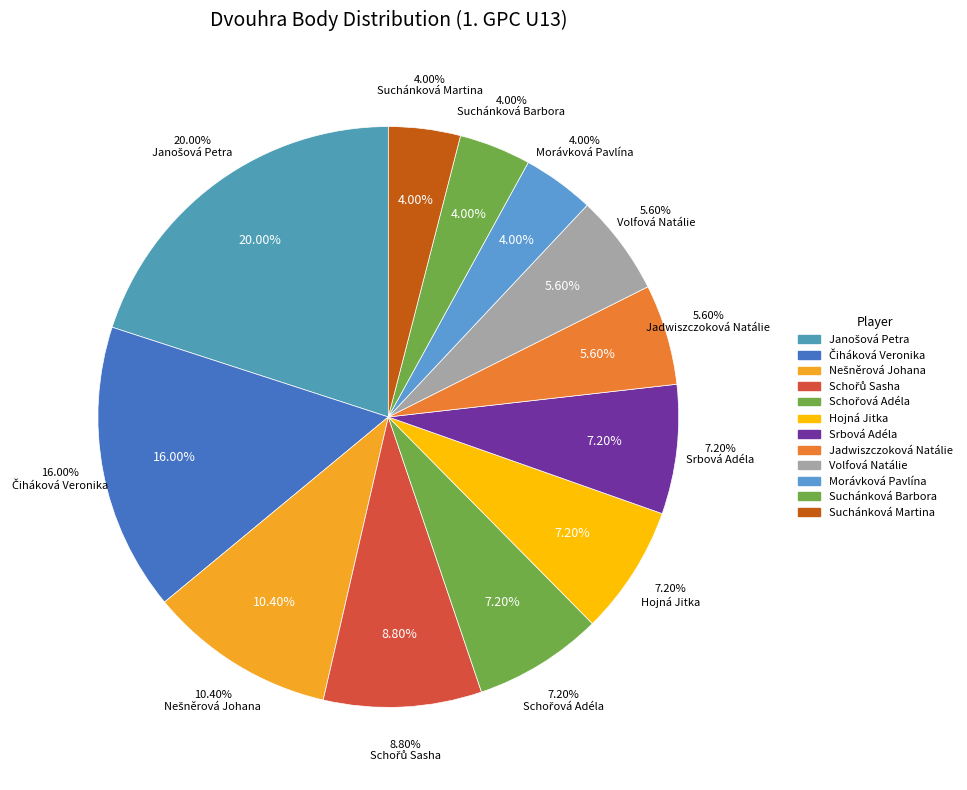

Rank the categories by value from lowest to highest.

Morávková Pavlína, Suchánková Barbora, Suchánková Martina, Jadwiszczoková Natálie, Volfová Natálie, Schořová Adéla, Hojná Jitka, Srbová Adéla, Schořů Sasha, Nešněrová Johana, Čiháková Veronika, Janošová Petra